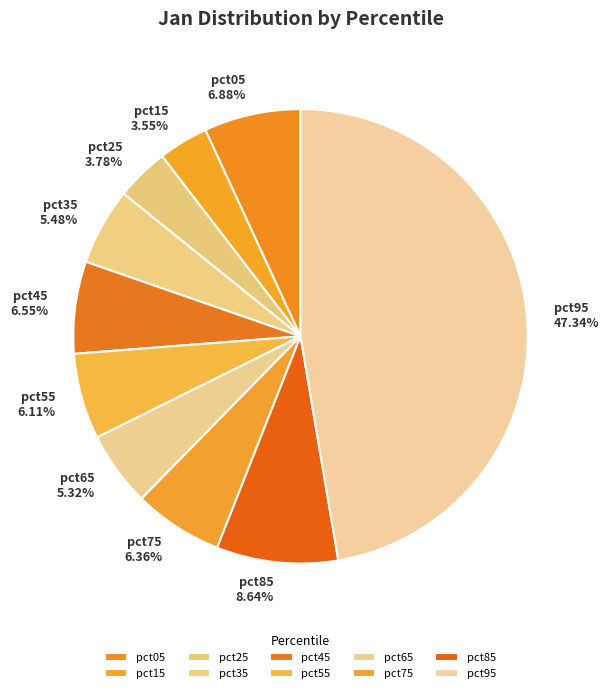

The pct95 slice represents 37% of the pie. True or false?

False